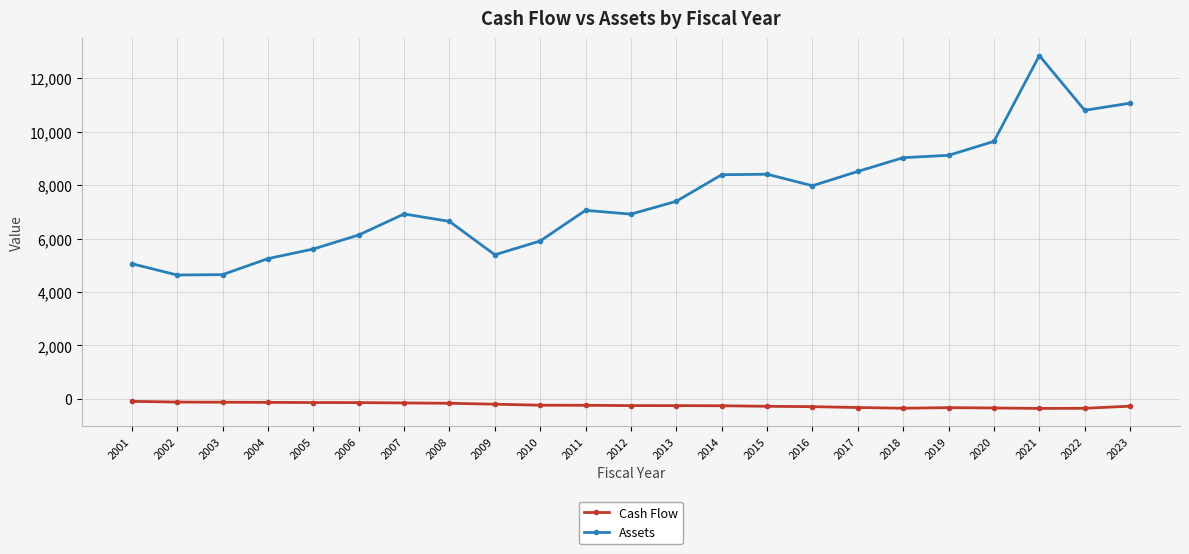

How many values in the Assets series exceed 7056?

12